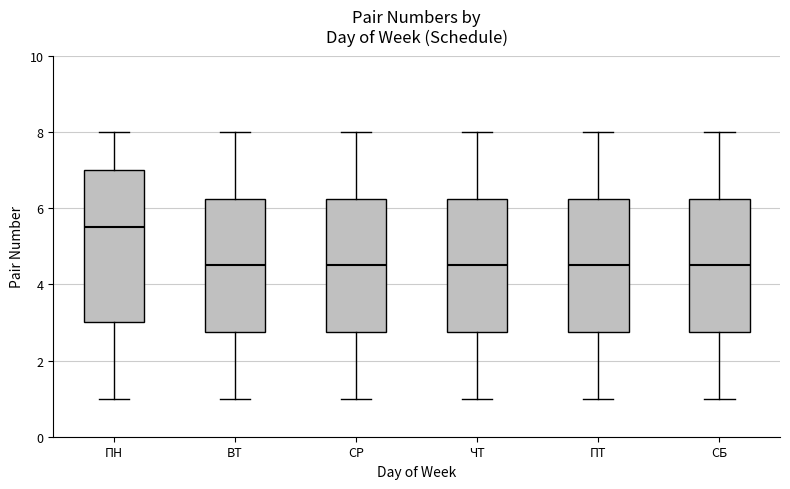

Reading left to right, read every box against the y-axis: the position of its median line, the range the box covers, and the ends of its whiskers. The values are not printed on the chart, so give them approximately, as read against the axis.

ПН: median 5.6, box 3.0 to 7.0, whiskers 1.0 to 8.0
ВТ: median 4.6, box 2.8 to 6.2, whiskers 1.0 to 8.0
СР: median 4.6, box 2.8 to 6.2, whiskers 1.0 to 8.0
ЧТ: median 4.6, box 2.8 to 6.2, whiskers 1.0 to 8.0
ПТ: median 4.6, box 2.8 to 6.2, whiskers 1.0 to 8.0
СБ: median 4.6, box 2.8 to 6.2, whiskers 1.0 to 8.0